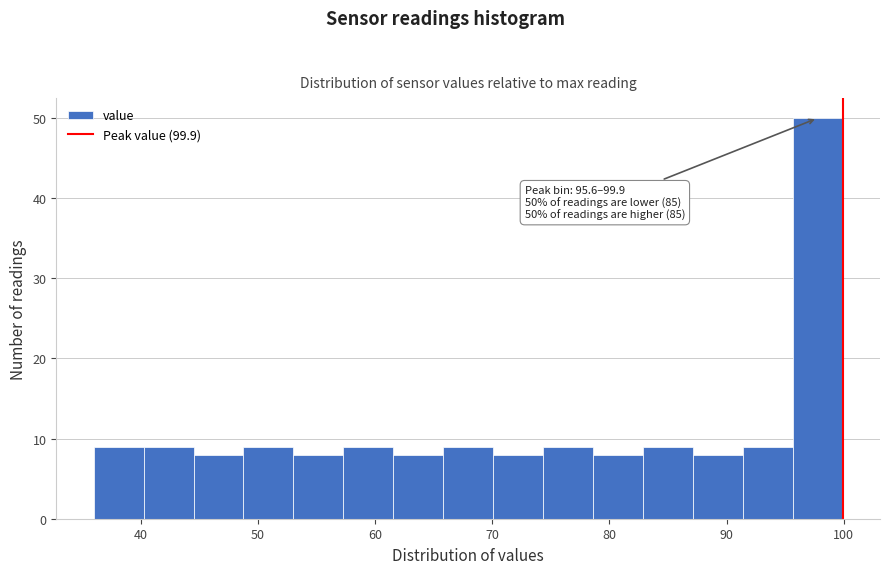

Over which range of the x-axis is the bar tallest?

96 to 100